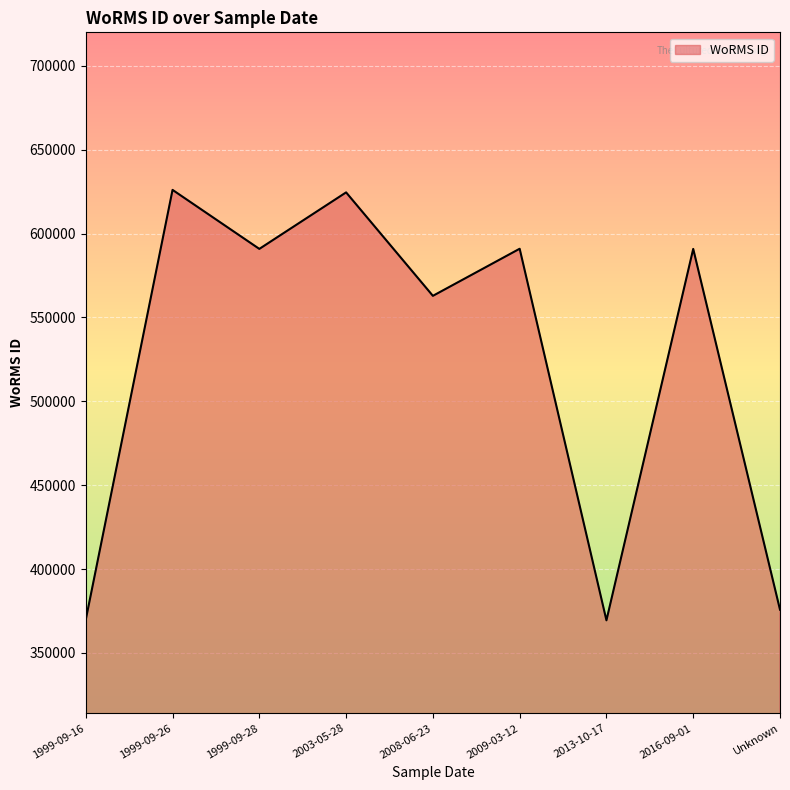

What is the difference between the maximum and minimum values?

256524